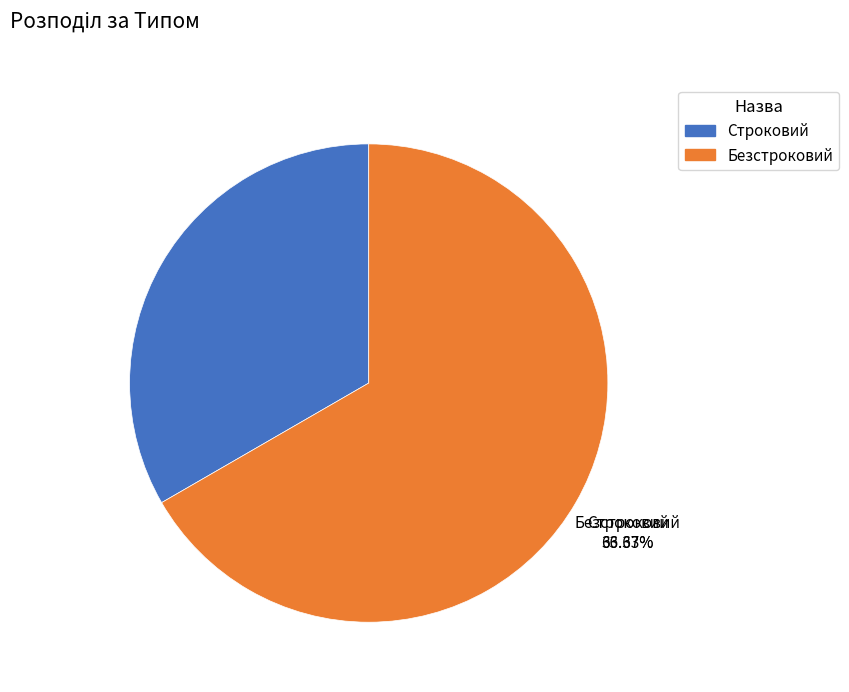

Which has a higher value, Безстроковий or Строковий?

Безстроковий